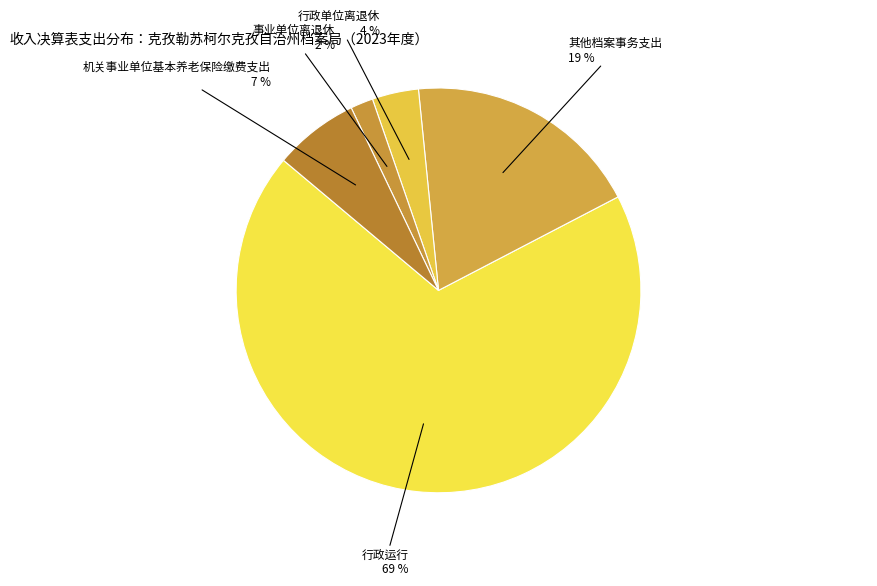

Approximately how many times larger is the value at 行政单位离退休 compared to 行政运行?

0.1